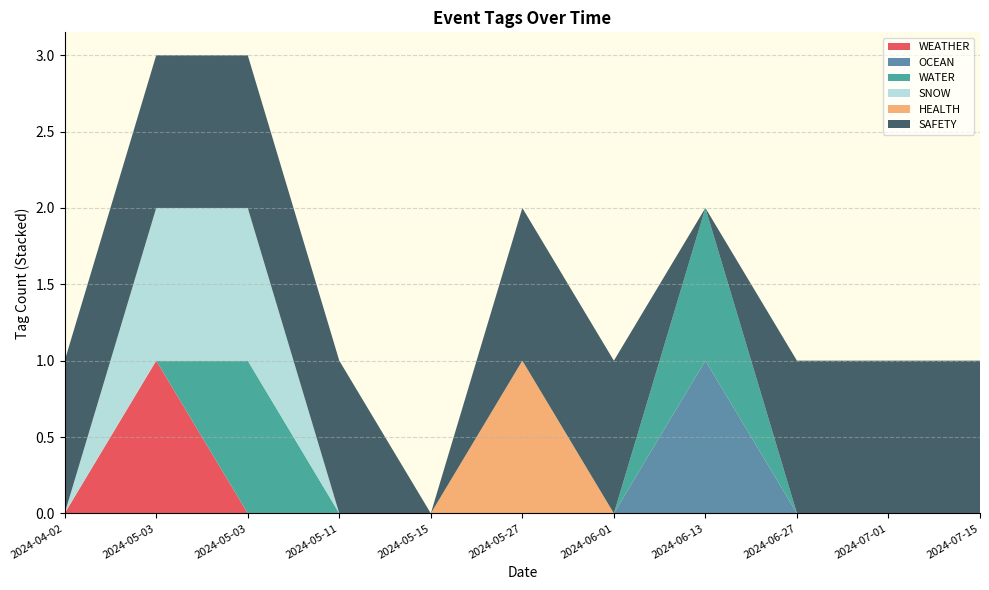

Reading left to right, extract all data points from this chart.

WEATHER: 2024-04-02=0	2024-05-03=1	2024-05-03=0	2024-05-11=0	2024-05-15=0	2024-05-27=0	2024-06-01=0	2024-06-13=0	2024-06-27=0	2024-07-01=0	2024-07-15=0
OCEAN: 2024-04-02=0	2024-05-03=0	2024-05-03=0	2024-05-11=0	2024-05-15=0	2024-05-27=0	2024-06-01=0	2024-06-13=1	2024-06-27=0	2024-07-01=0	2024-07-15=0
WATER: 2024-04-02=0	2024-05-03=0	2024-05-03=1	2024-05-11=0	2024-05-15=0	2024-05-27=0	2024-06-01=0	2024-06-13=1	2024-06-27=0	2024-07-01=0	2024-07-15=0
SNOW: 2024-04-02=0	2024-05-03=1	2024-05-03=1	2024-05-11=0	2024-05-15=0	2024-05-27=0	2024-06-01=0	2024-06-13=0	2024-06-27=0	2024-07-01=0	2024-07-15=0
HEALTH: 2024-04-02=0	2024-05-03=0	2024-05-03=0	2024-05-11=0	2024-05-15=0	2024-05-27=1	2024-06-01=0	2024-06-13=0	2024-06-27=0	2024-07-01=0	2024-07-15=0
SAFETY: 2024-04-02=1	2024-05-03=1	2024-05-03=1	2024-05-11=1	2024-05-15=0	2024-05-27=1	2024-06-01=1	2024-06-13=0	2024-06-27=1	2024-07-01=1	2024-07-15=1